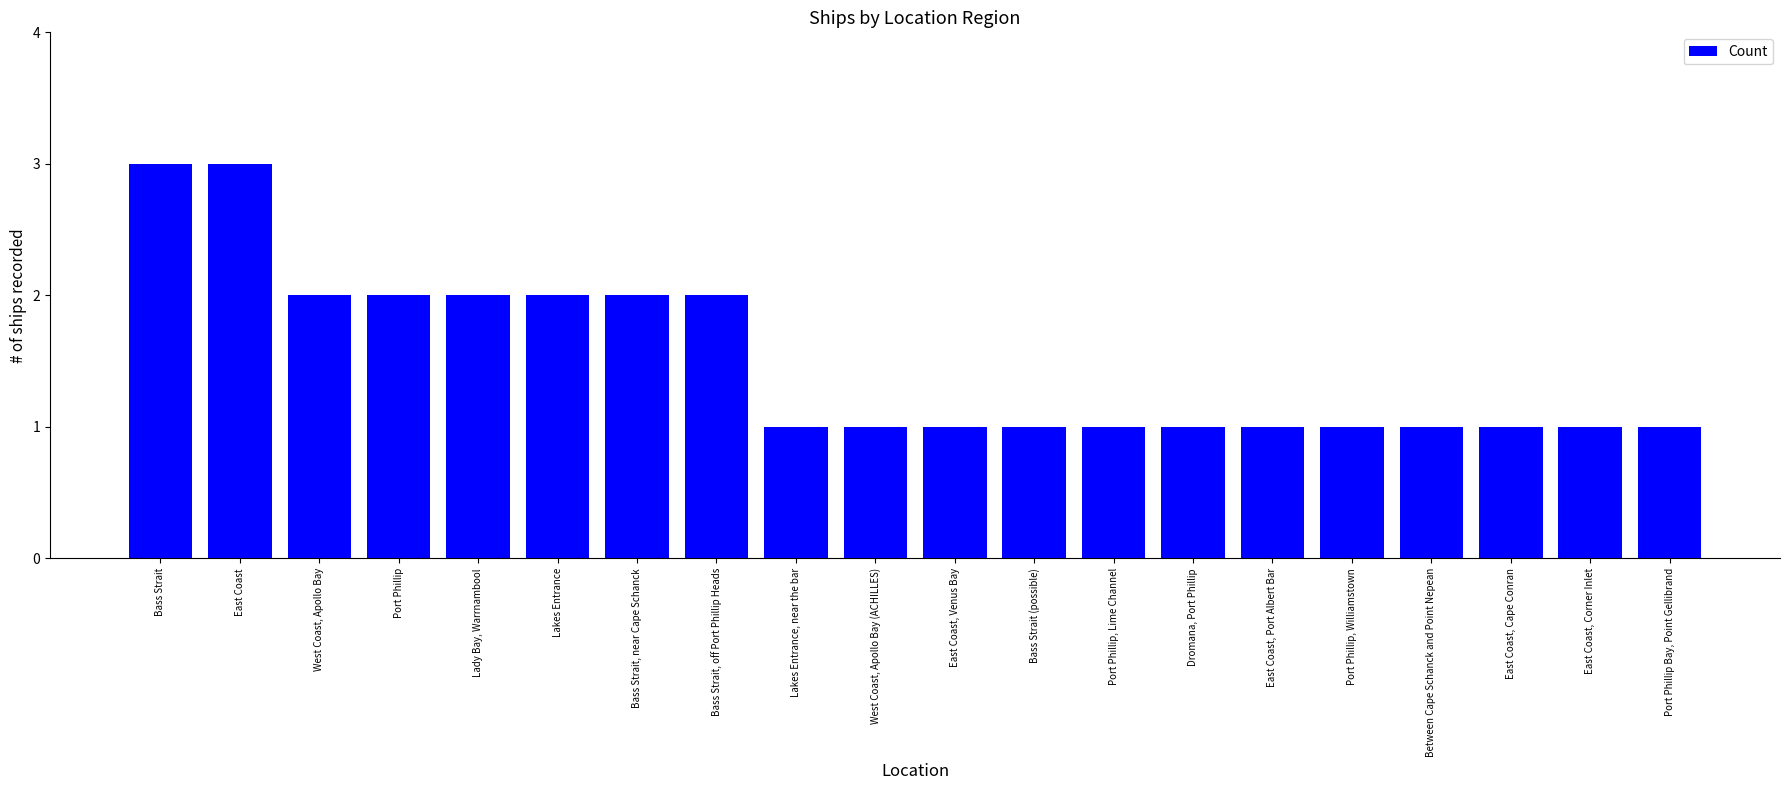

What is the sum of the values at Lady Bay, Warrnambool and Bass Strait (possible)?

3